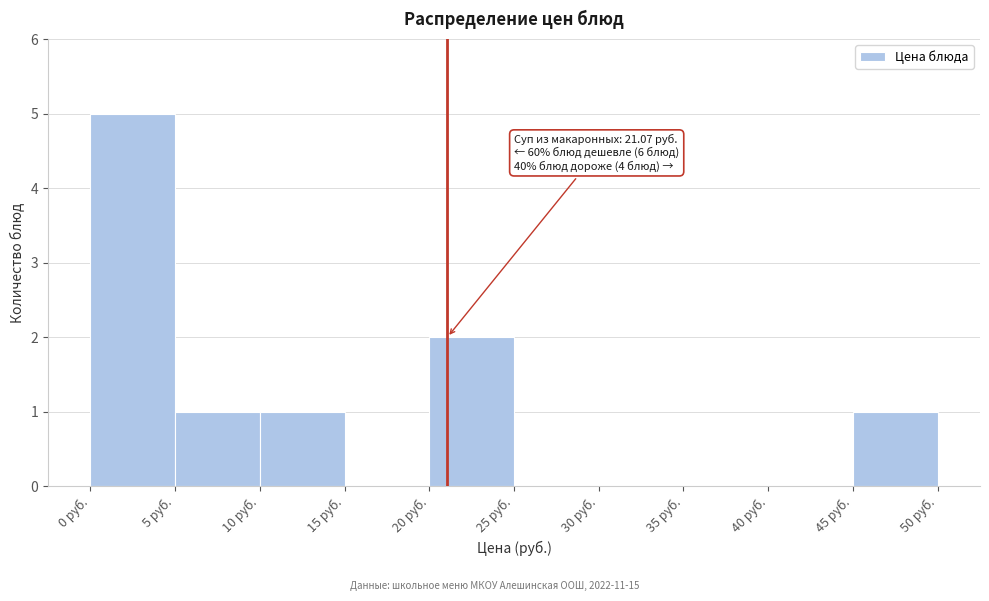

Over which range of the x-axis is the bar tallest?

0 to 5